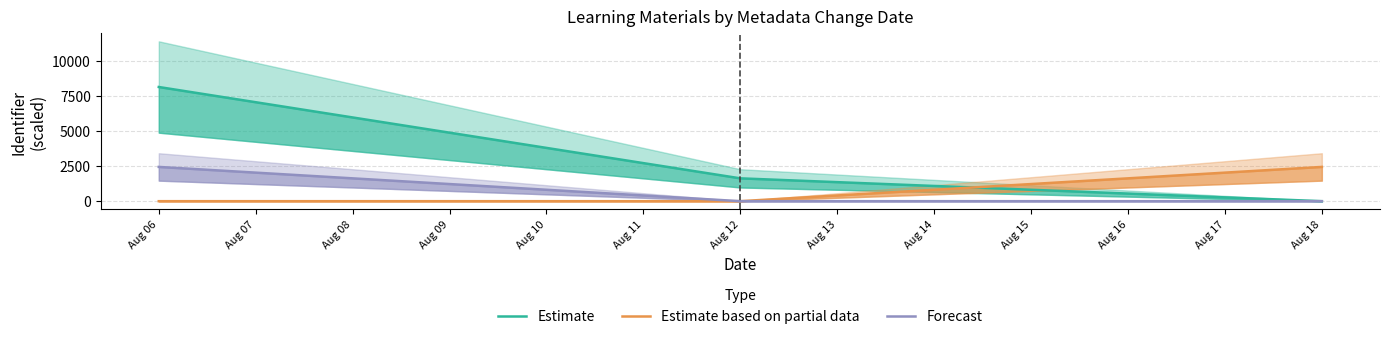

Reading right to left, what are all the values shown in this chart?

Estimate: 0.0	1627.8	8139.1
Estimate based on partial data: 2441.7	0.0	0.0
Forecast: 0.0	0.0	2441.7